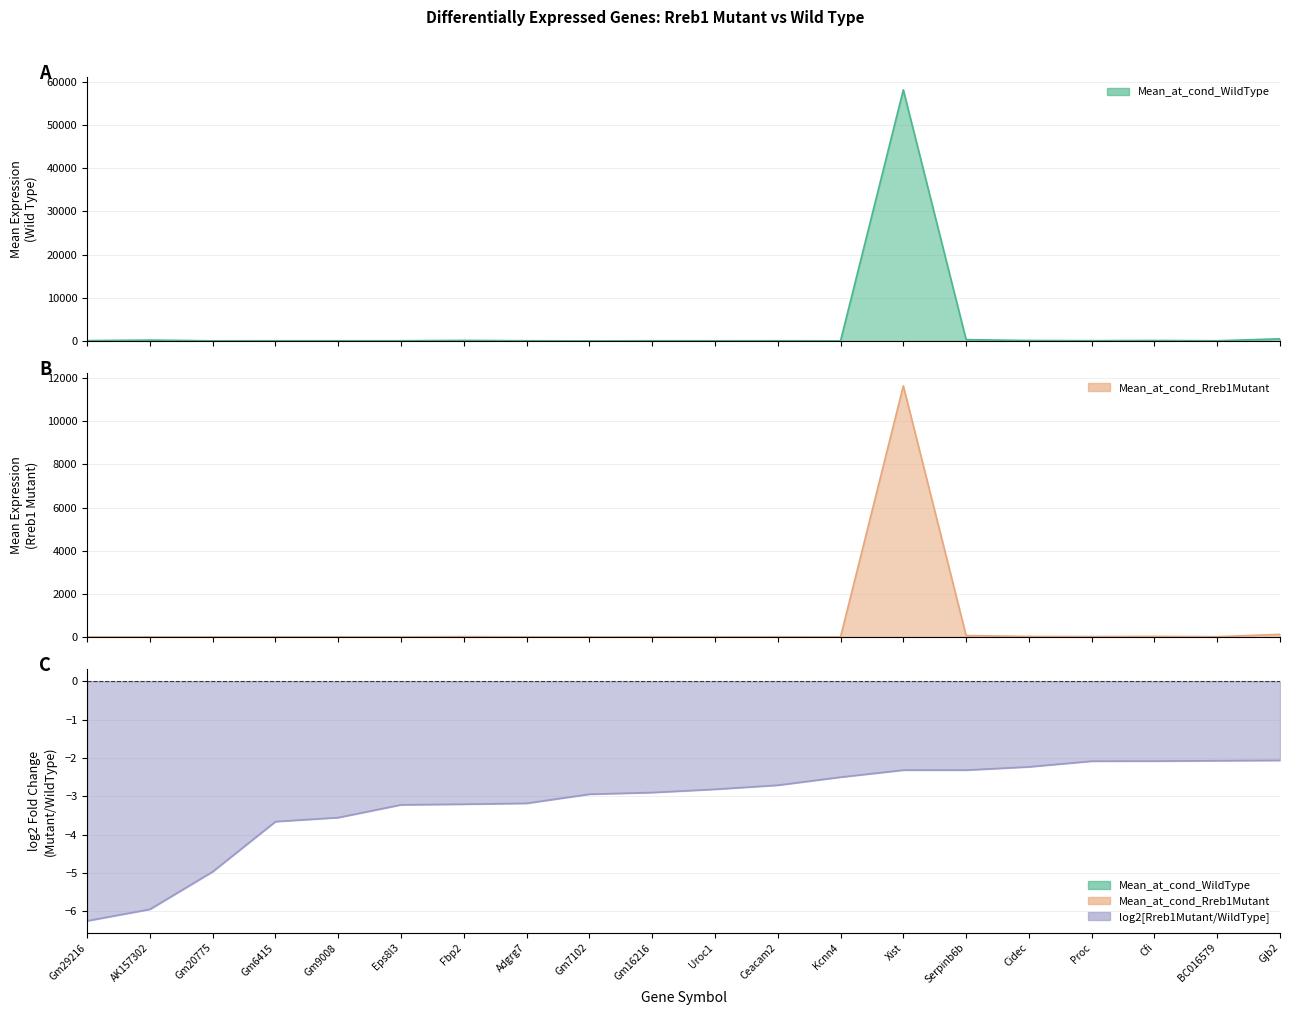

Where does the Mean_at_cond_Rreb1Mutant series first go above 5?

Eps8l3